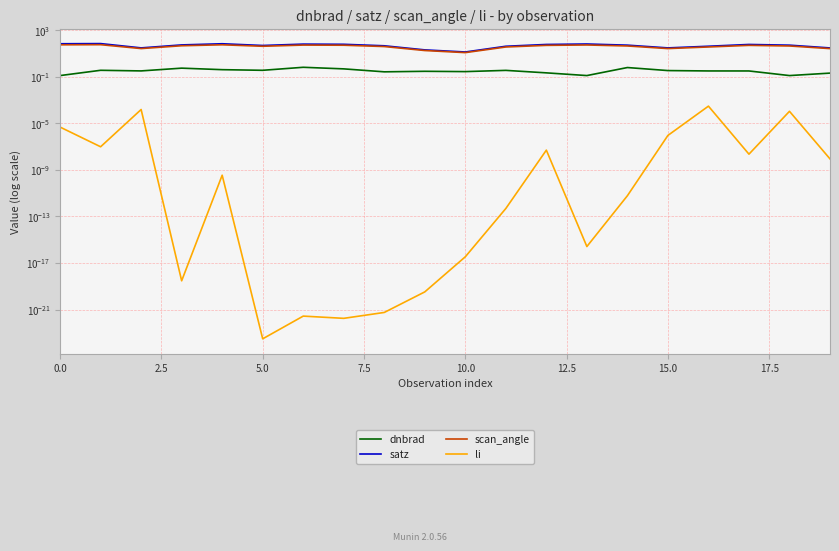

Reading left to right, list all the values displayed in this chart.

dnbrad: 0.1	0.4	0.3	0.5	0.4	0.4	0.6	0.5	0.3	0.3	0.3	0.3	0.2	0.1	0.6	0.3	0.3	0.3	0.1	0.2
satz: 67.5	69.6	29.7	53.6	67.5	47.9	62.7	60.5	45.1	20.1	13.2	41.1	58.5	64.2	51.1	29.7	41.2	58.6	51.0	29.5
scan_angle: 54.9	56.1	26.1	45.4	54.9	41.1	51.9	50.4	38.9	17.7	11.7	35.6	49.1	52.9	43.6	26.0	35.7	49.1	43.5	25.9
li: 0.0	0.0	0.0	0.0	0.0	0.0	0.0	0.0	0.0	0.0	0.0	0.0	0.0	0.0	0.0	0.0	0.0	0.0	0.0	0.0